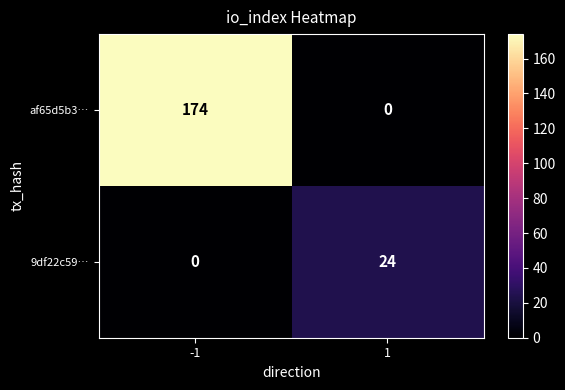

Reading left to right, transcribe all the data shown in this chart.

af65d5b3…: -1=174	1=0
9df22c59…: -1=0	1=24